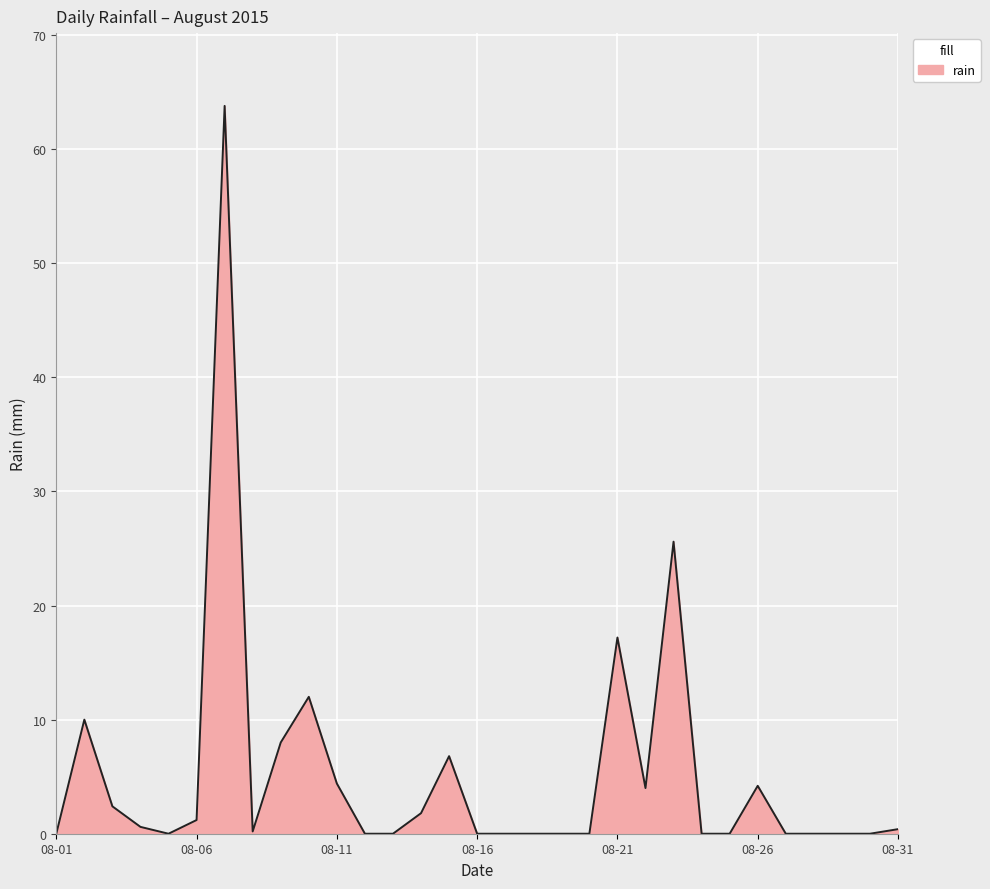

What is the maximum value shown in the chart?

63.8